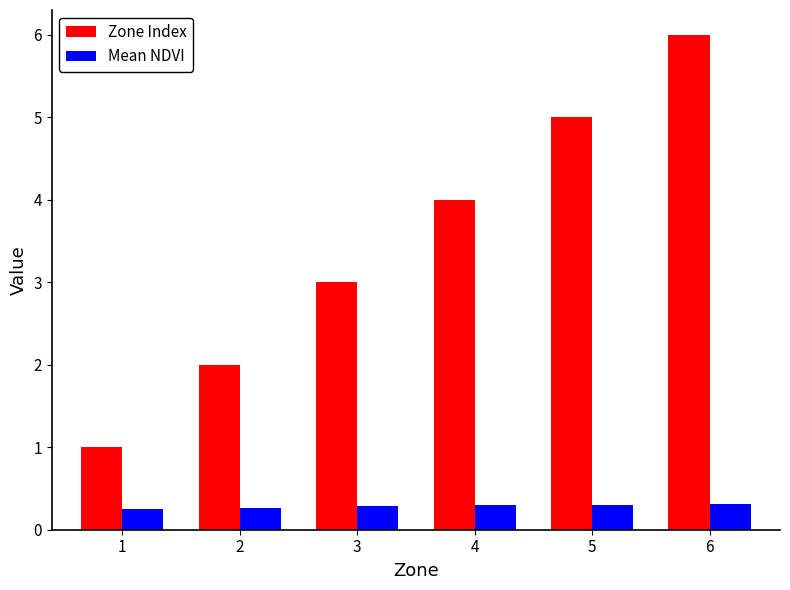

List the labels in order of Zone Index value, smallest first.

1, 2, 3, 4, 5, 6